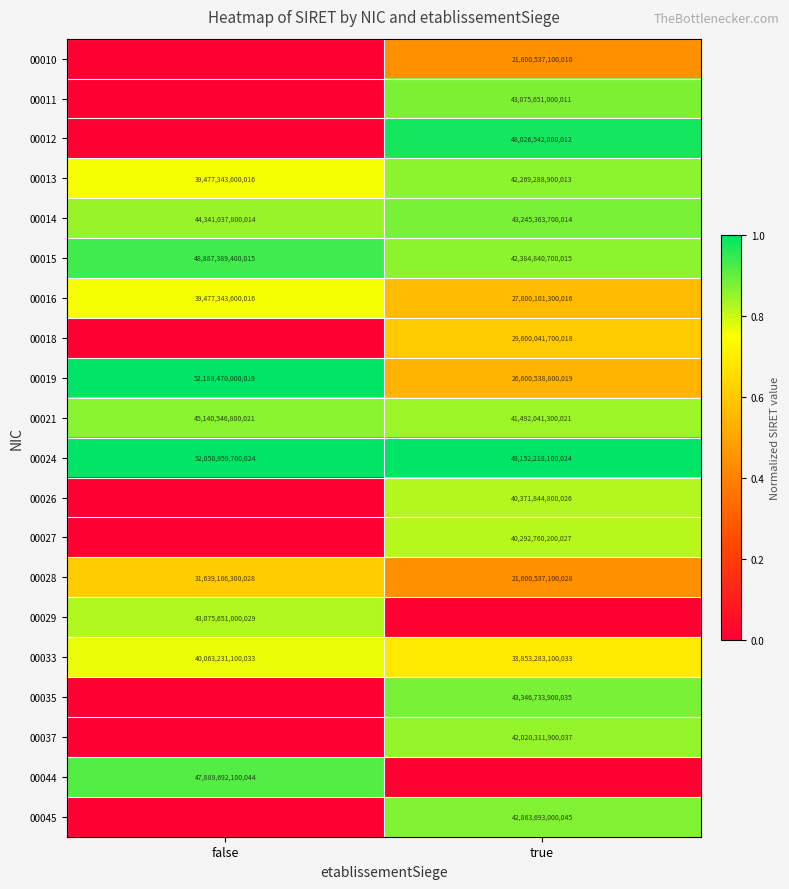

Is the value of 00037 at true greater than the value of 00045 at true?

No